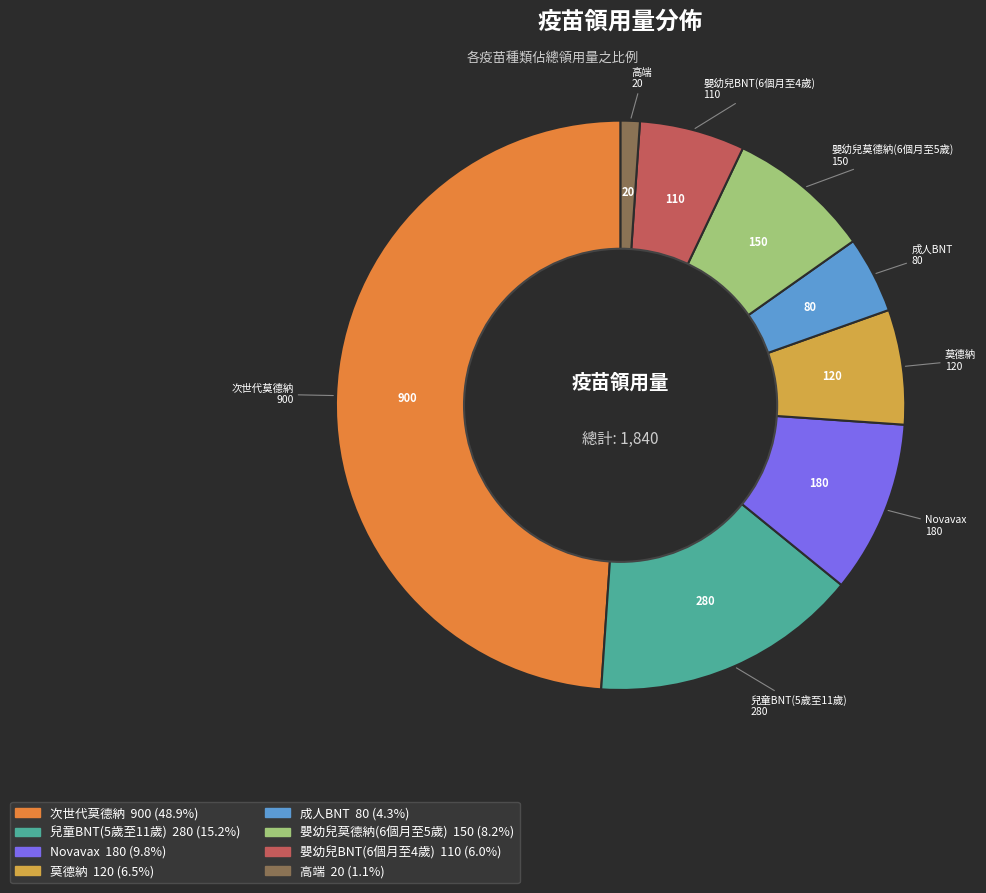

Is there any slice that represents more than half of the pie?

No